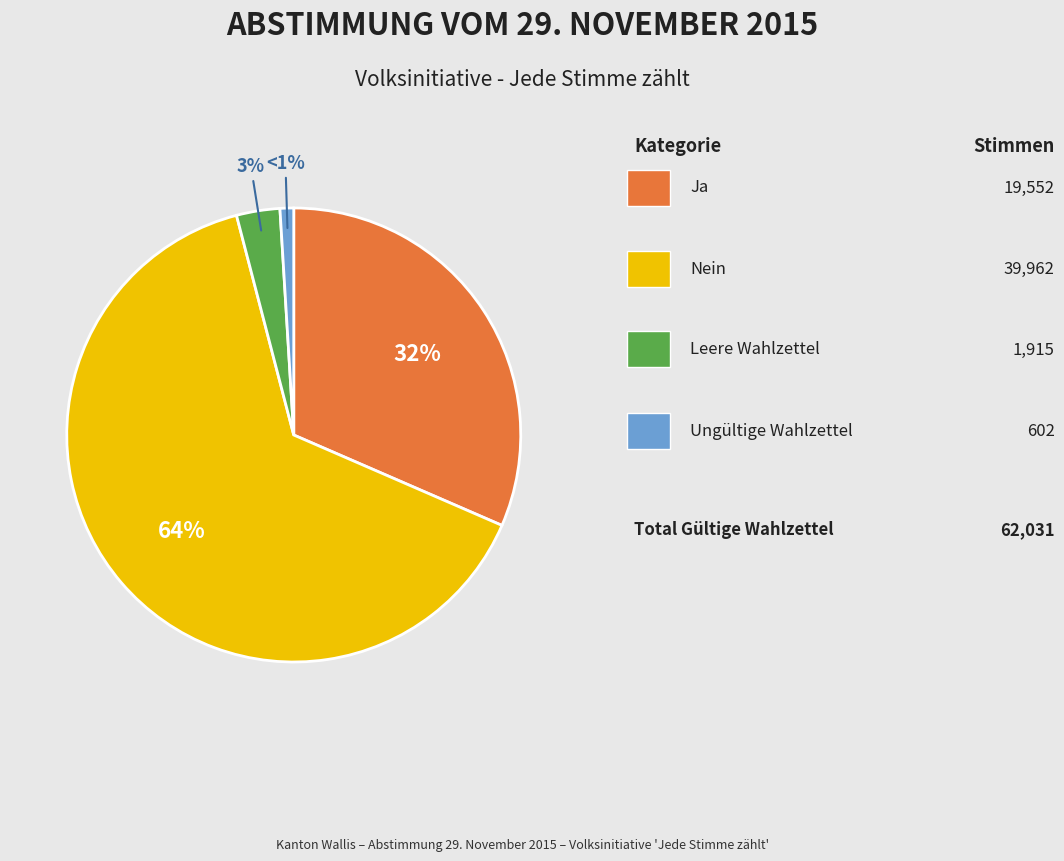

To the nearest percent, what is the average slice percentage?

25%